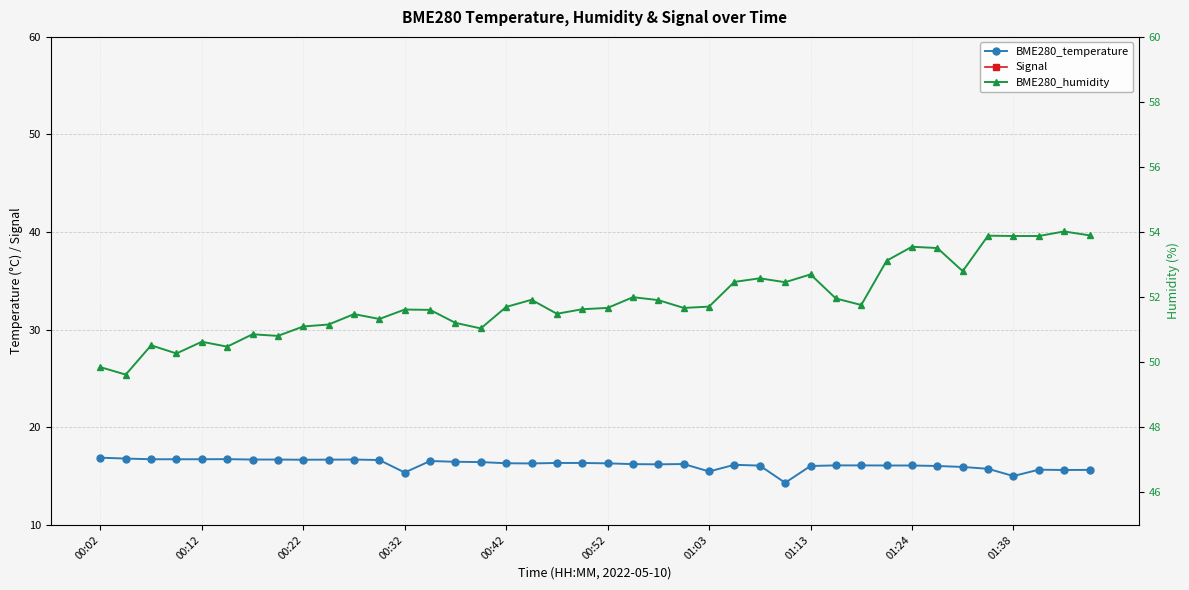

How many values in the BME280_temperature series are below 16?

9